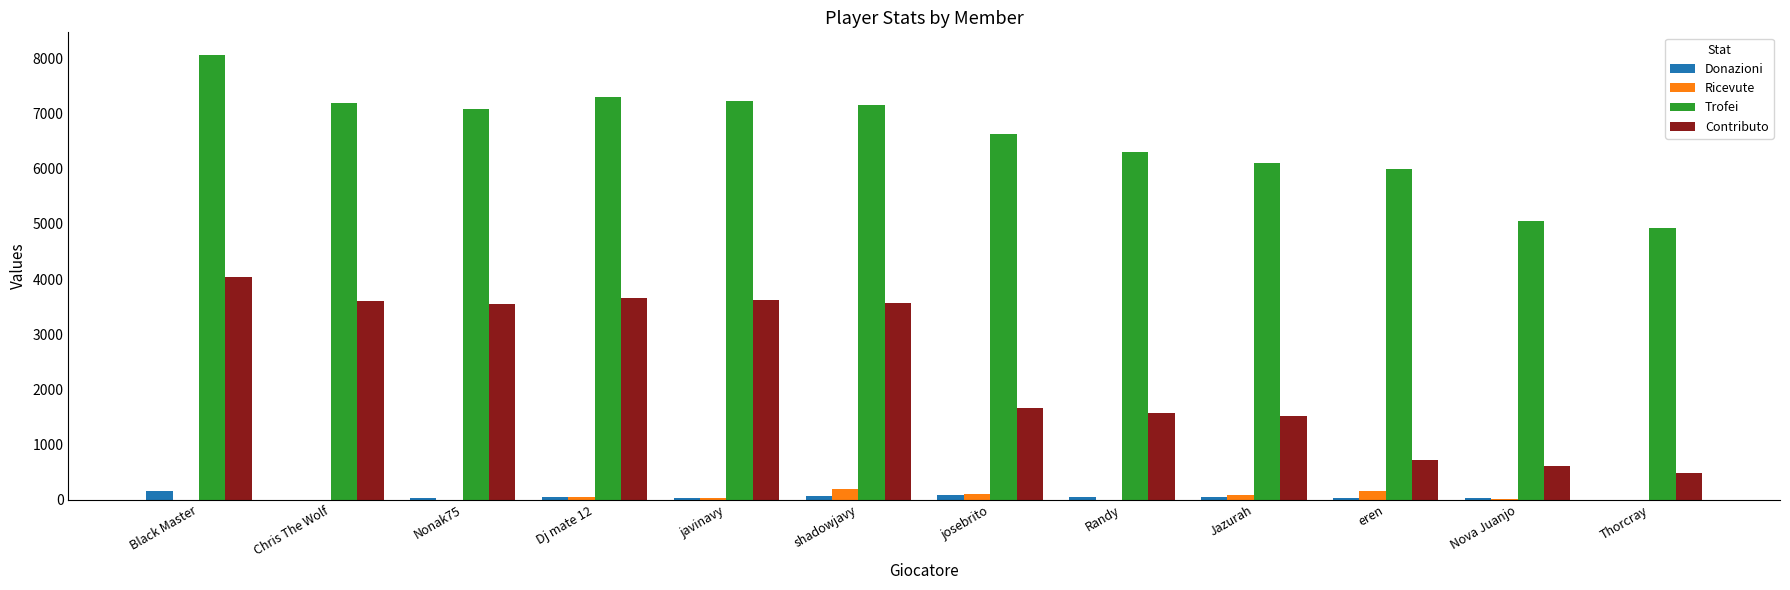

Is it true that Contributo equals 6197 at Dj mate 12?

False